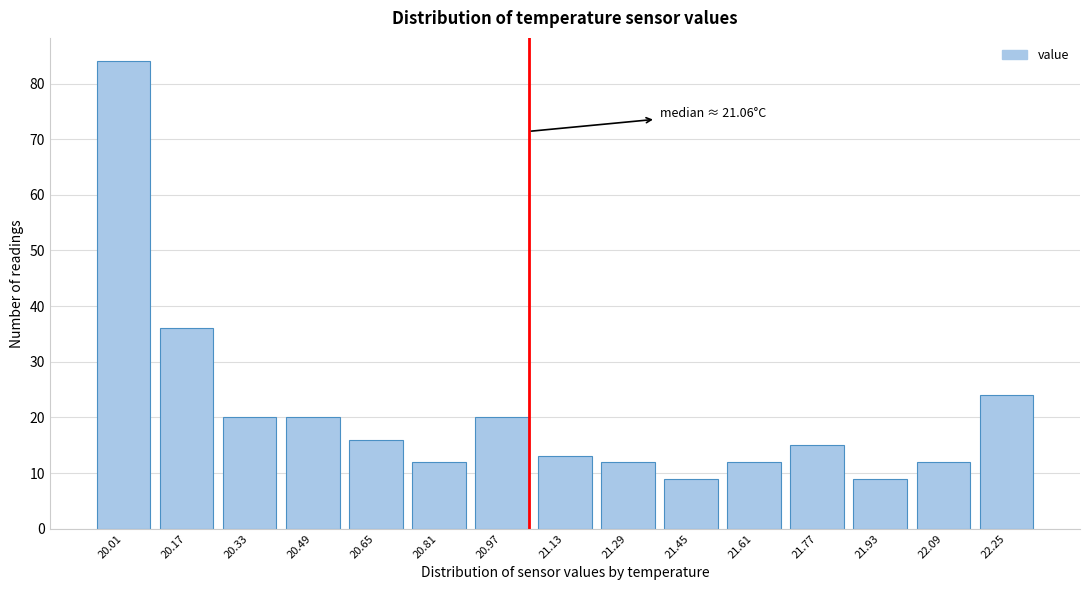

Reading left to right, what are all the values shown in this chart?

84	36	20	20	16	12	20	13	12	9	12	15	9	12	24